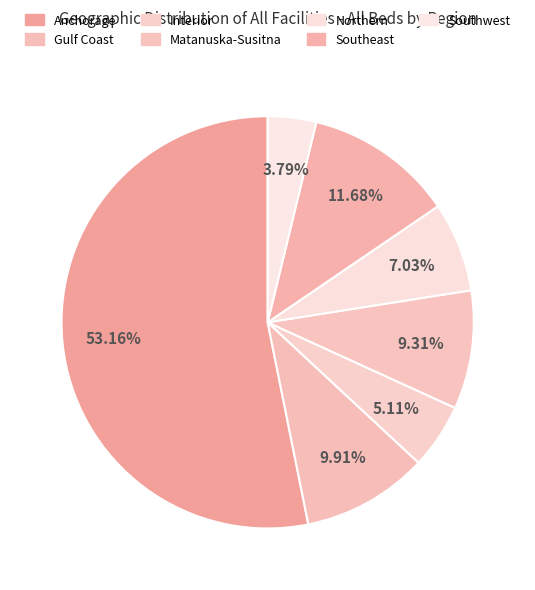

How many slices are in this pie chart?

7